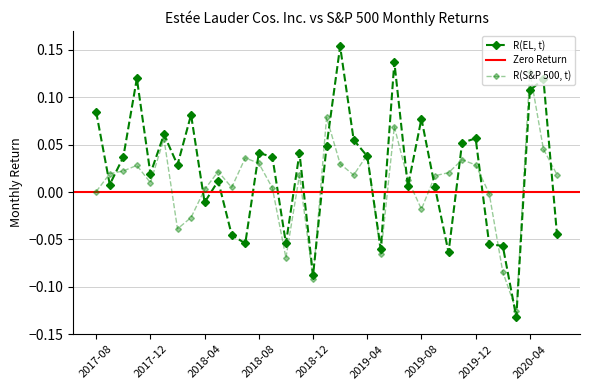

Which has a higher value, 2019-03 or 2017-08?

2017-08